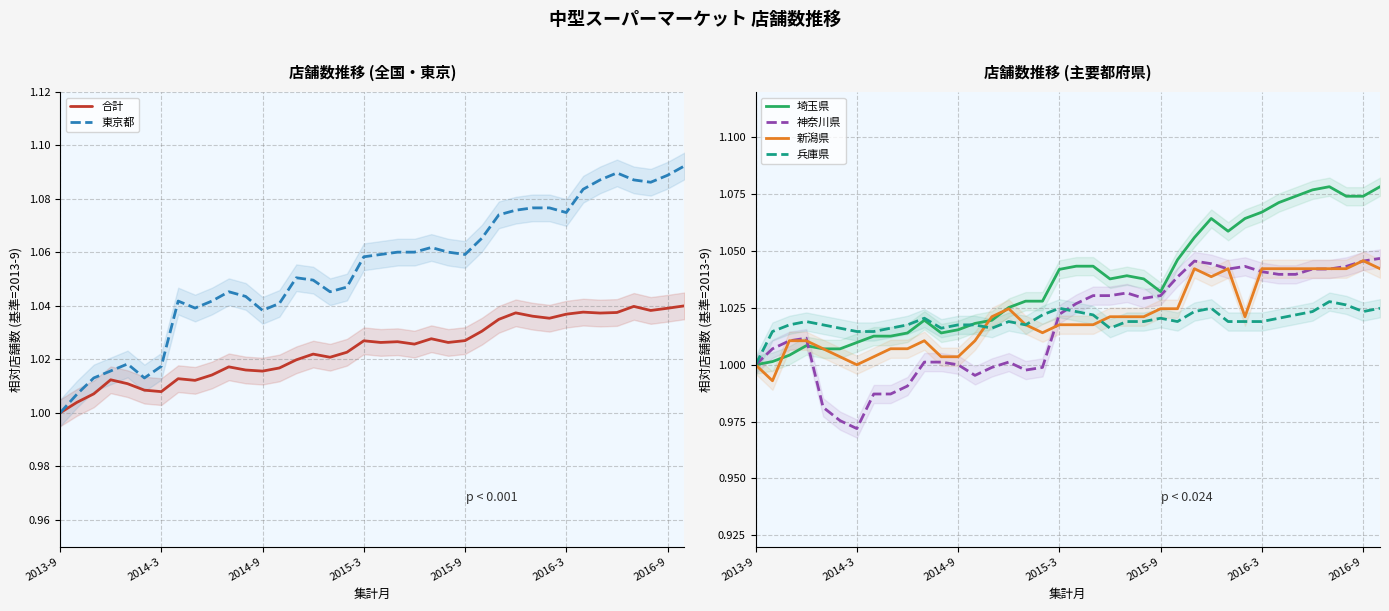

What is the total value across all series at 25?

6.2